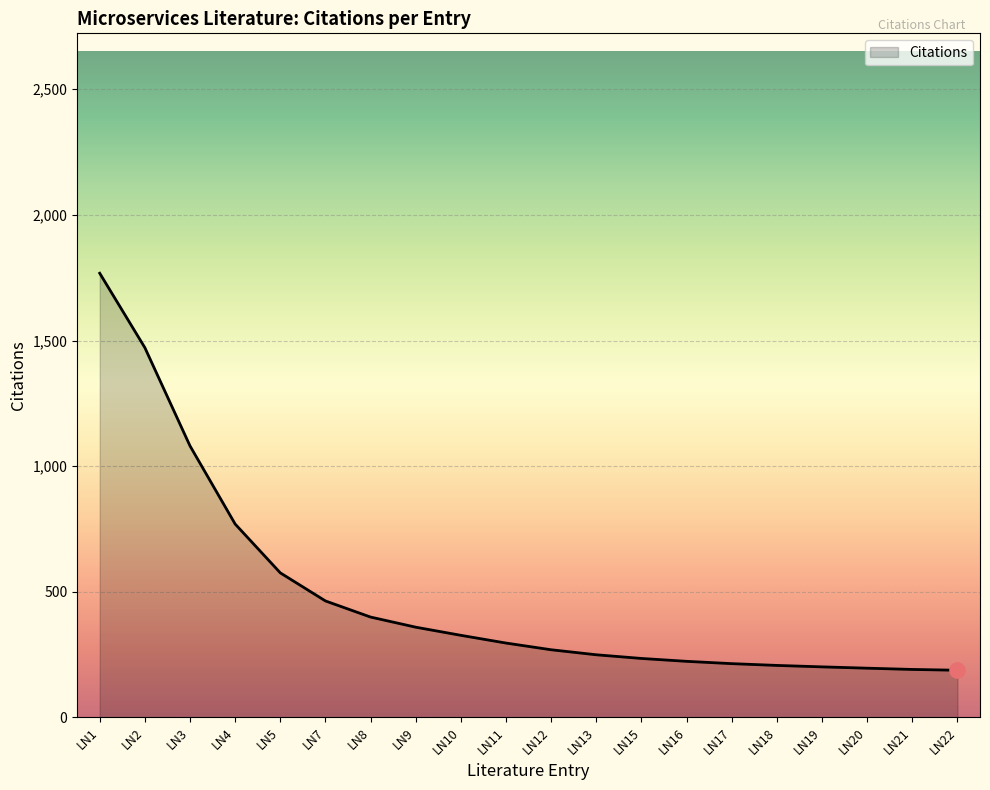

Between LN15 and LN10, which is larger?

LN10